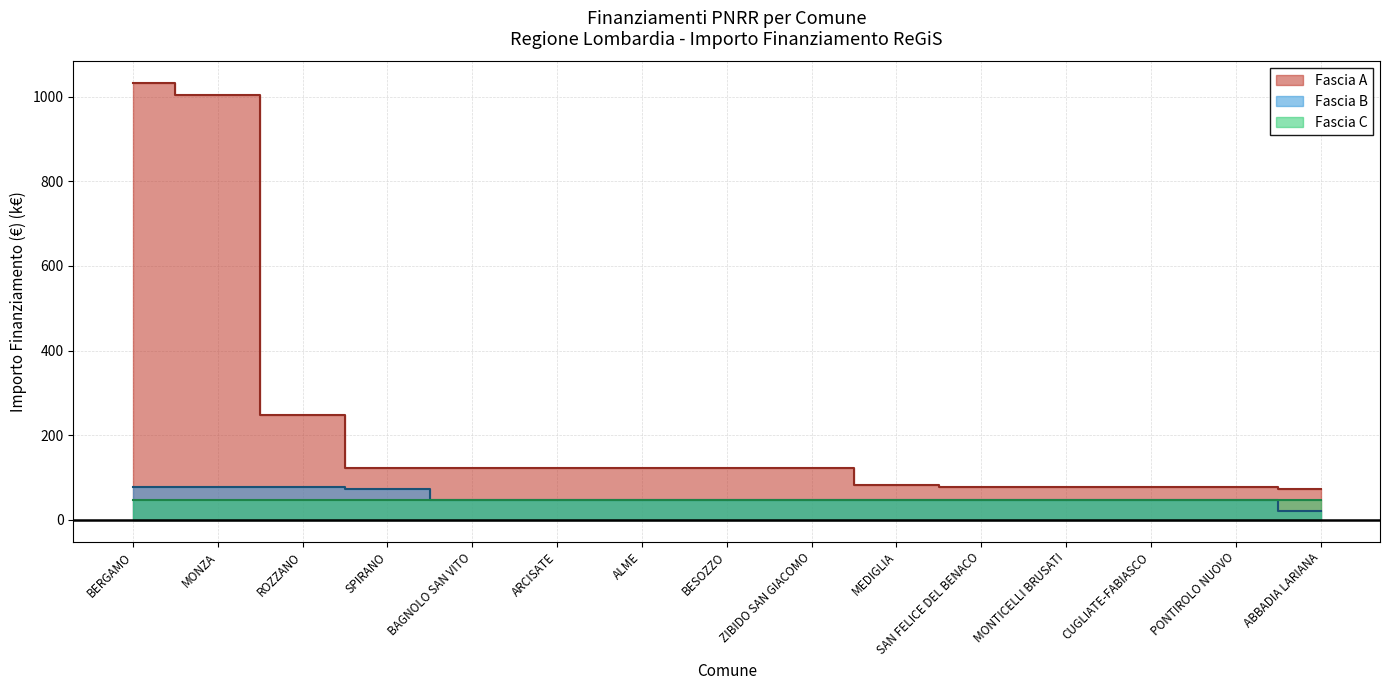

True or false: Fascia A and Fascia B intersect in this chart.

False